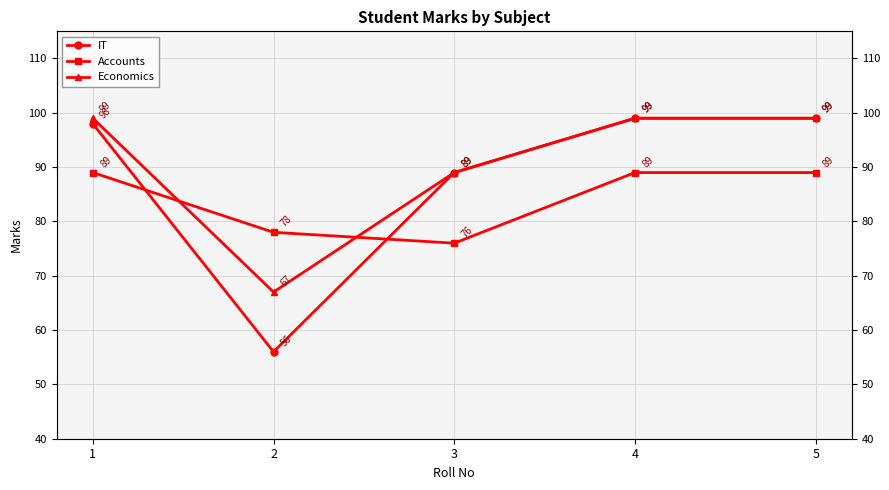

At which label does IT reach its minimum?

2